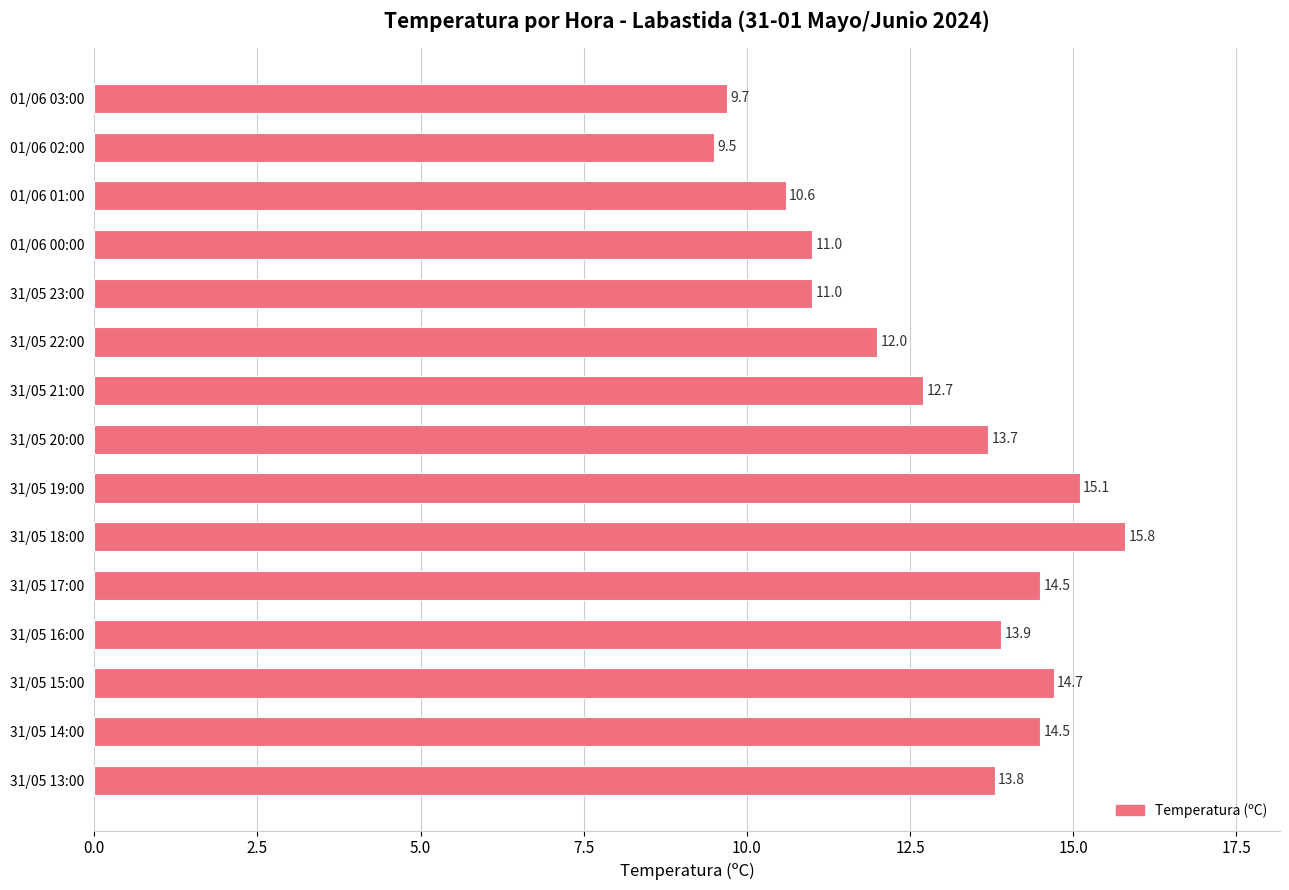

How many values are below 13?

7